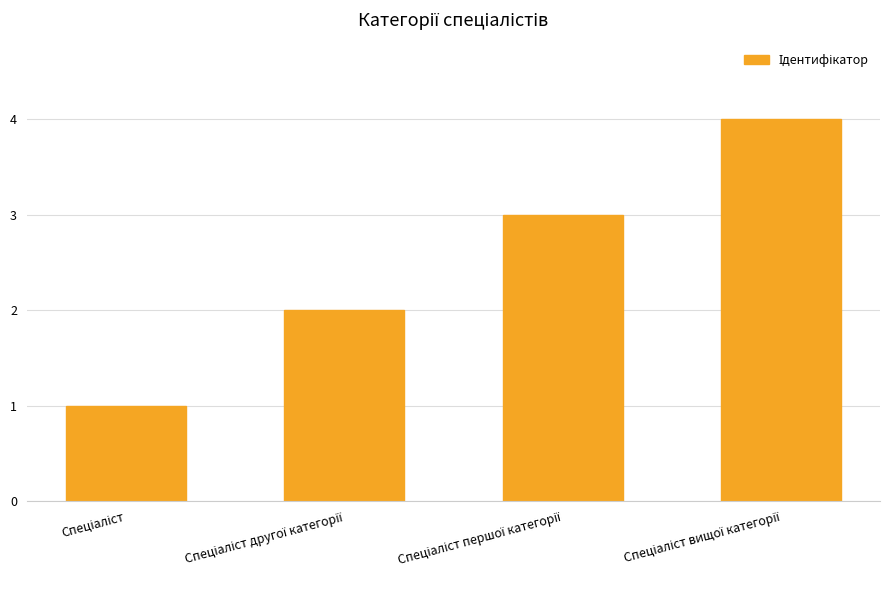

What is the difference between the maximum and minimum values?

3